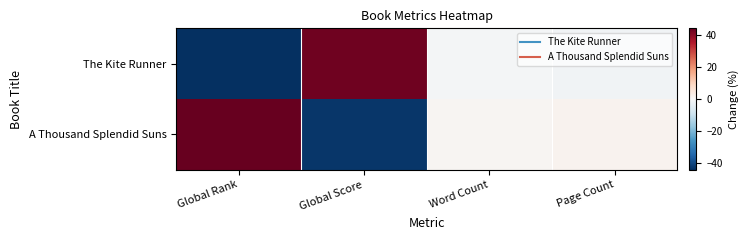

Reading left to right, extract all data points from this chart.

The Kite Runner: Global Rank=-44.0	Global Score=42.7	Word Count=-1.0	Page Count=-1.6
A Thousand Splendid Suns: Global Rank=44.0	Global Score=-42.7	Word Count=1.0	Page Count=1.6